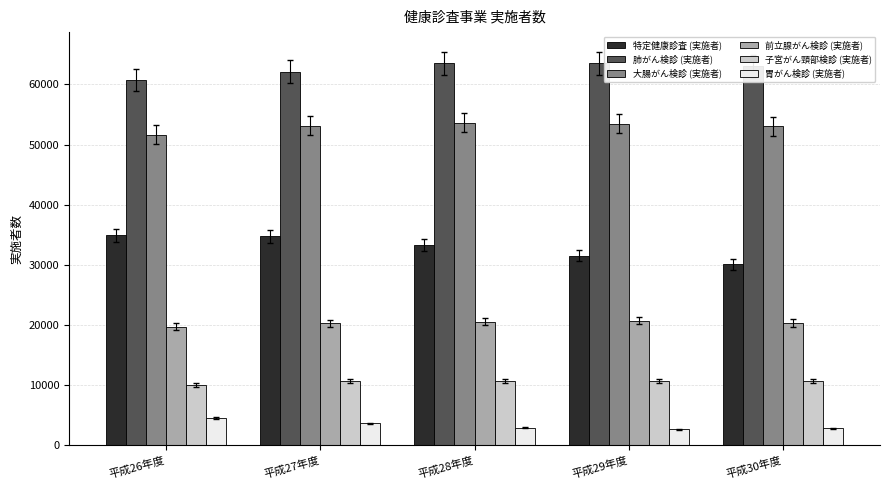

How many distinct data groups are displayed?

6